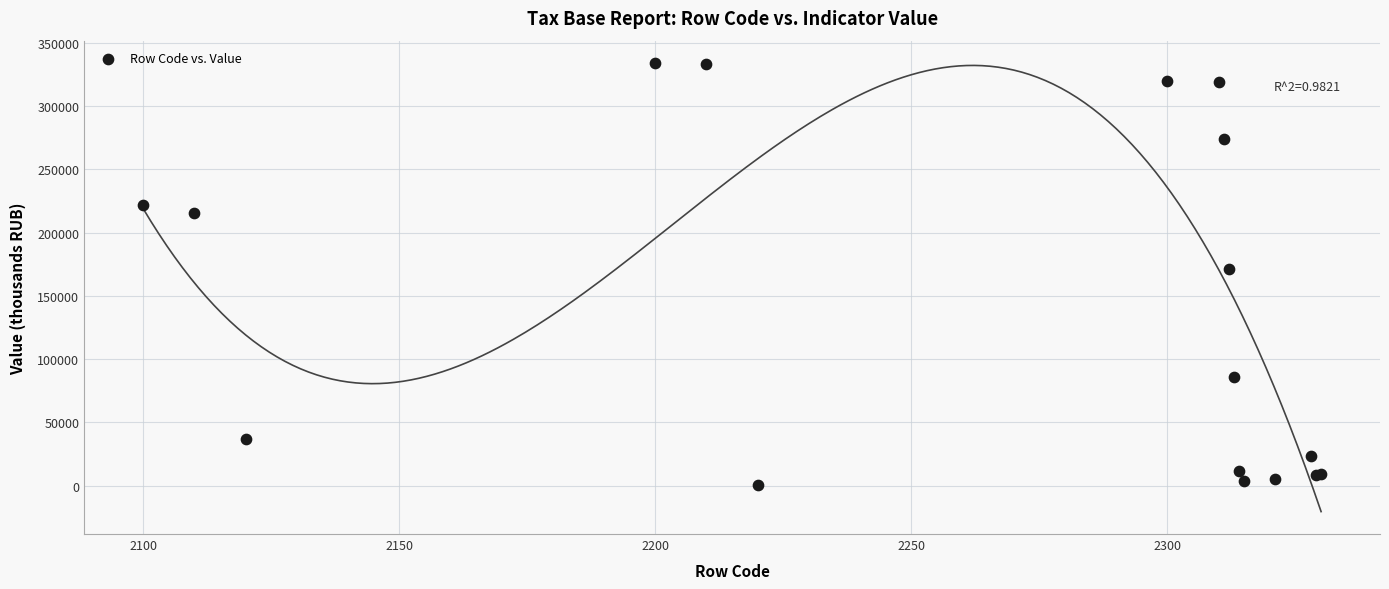

What Y value in the scatter plot is closest to 167516?

171538